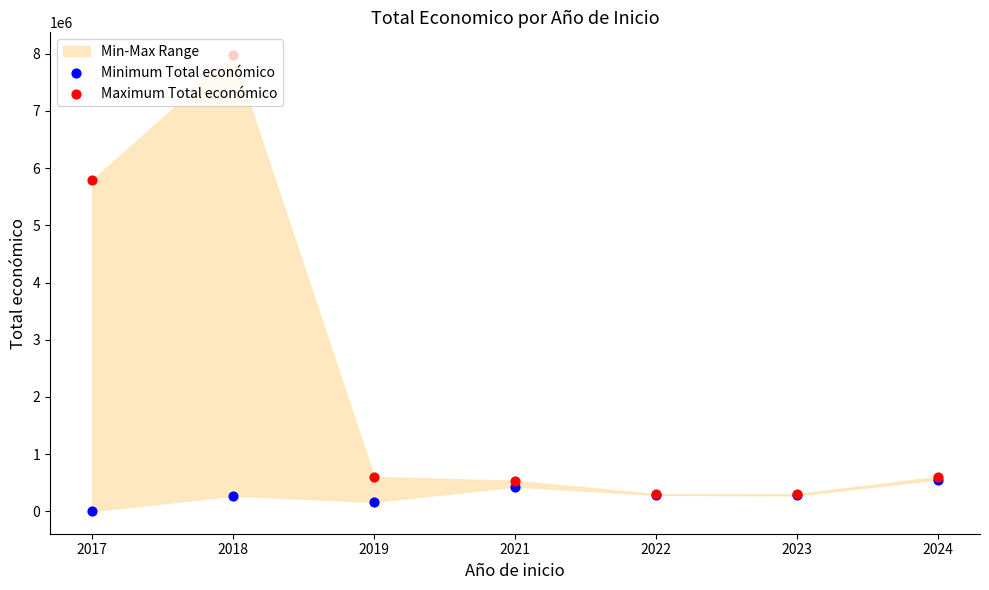

Which series contains the highest Y value?

Maximum Total económico